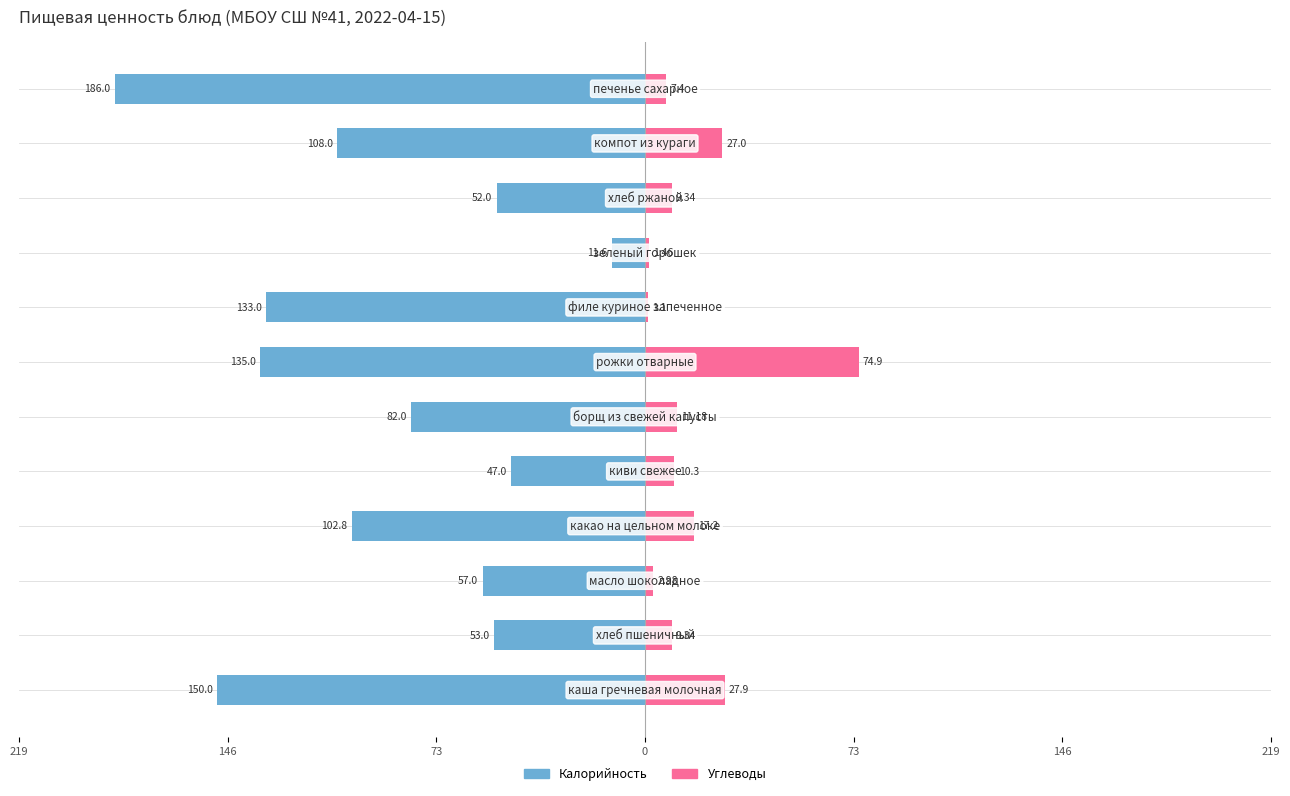

What is the total value across all series at 11?

-178.6